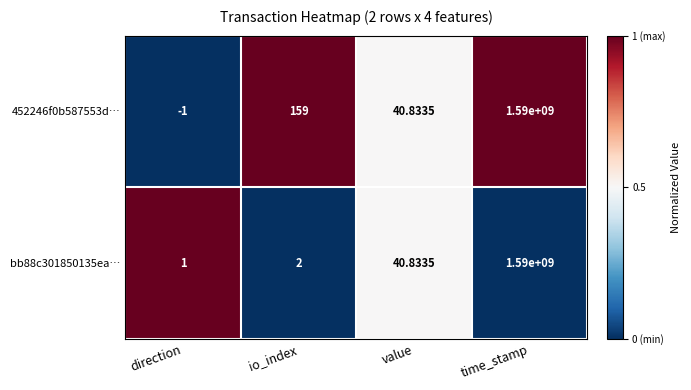

Where does the bb88c301850135ea… series first go above 40?

value